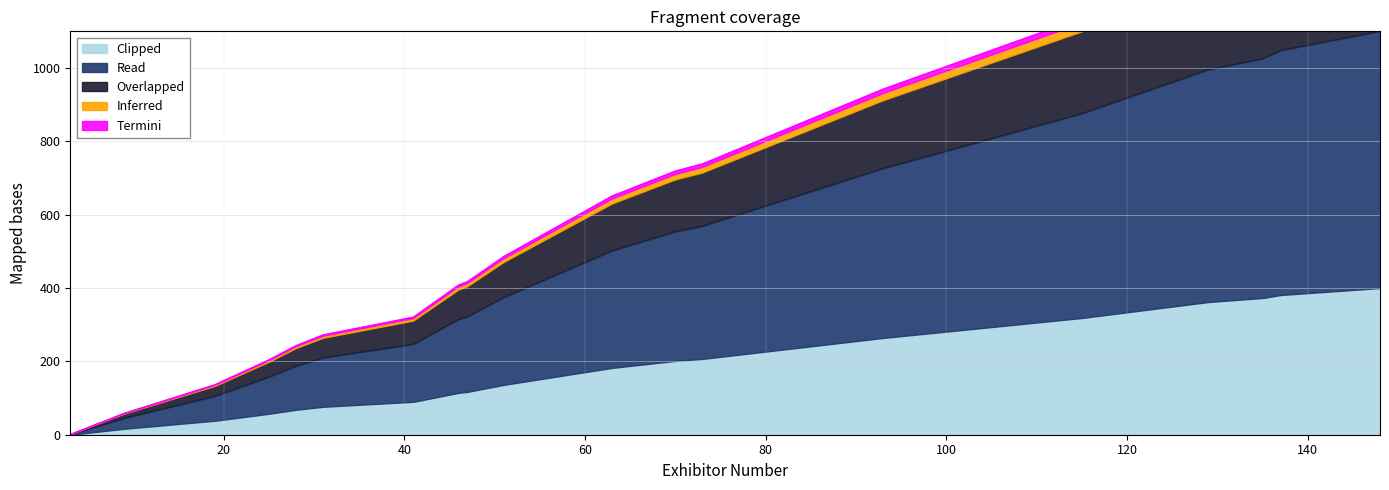

Between 29 and 64, which series saw the biggest shift?

Read